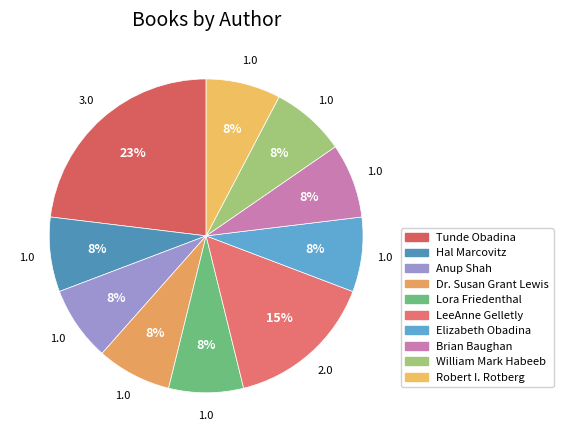

To the nearest percent, what is the combined percentage of Tunde Obadina and Robert I. Rotberg?

31%